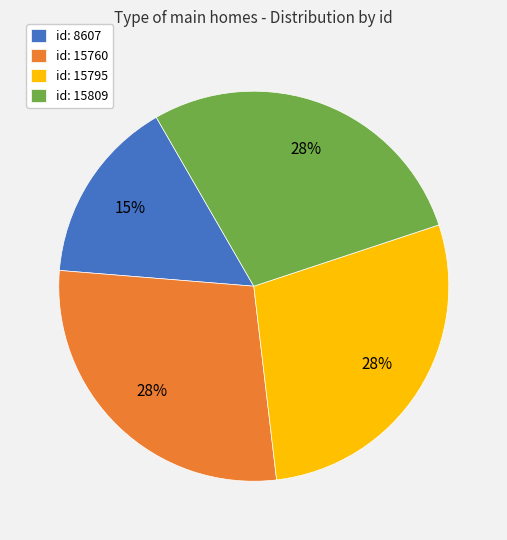

To the nearest percent, what is the average slice percentage?

25%